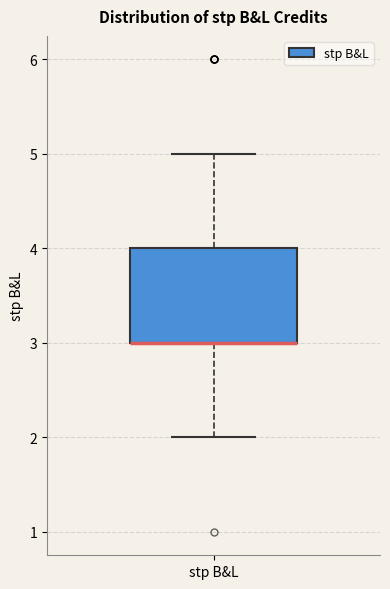

Transcribe this box plot: give where the median line is, the range the box spans, and where the two whiskers end, as read against the y-axis. The values are not printed on the chart, so give them approximately, as read against the axis.

median 3 (drawn on the box's lower edge), box 3 to 4, whiskers 2 to 5